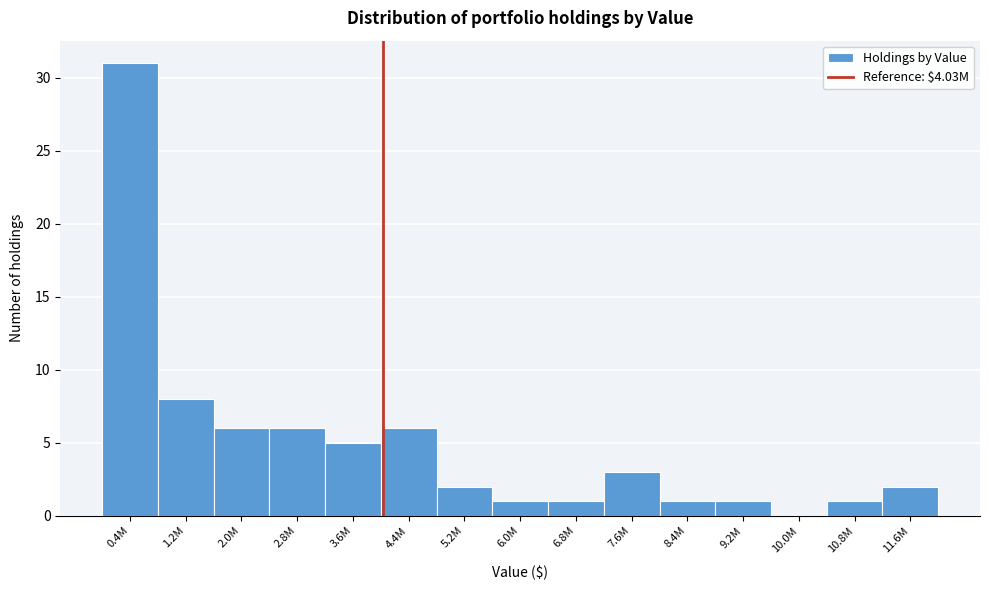

Reading right to left, extract all data points from this chart.

11.6M=2	10.8M=1	10.0M=0	9.2M=1	8.4M=1	7.6M=3	6.8M=1	6.0M=1	5.2M=2	4.4M=6	3.6M=5	2.8M=6	2.0M=6	1.2M=8	0.4M=31